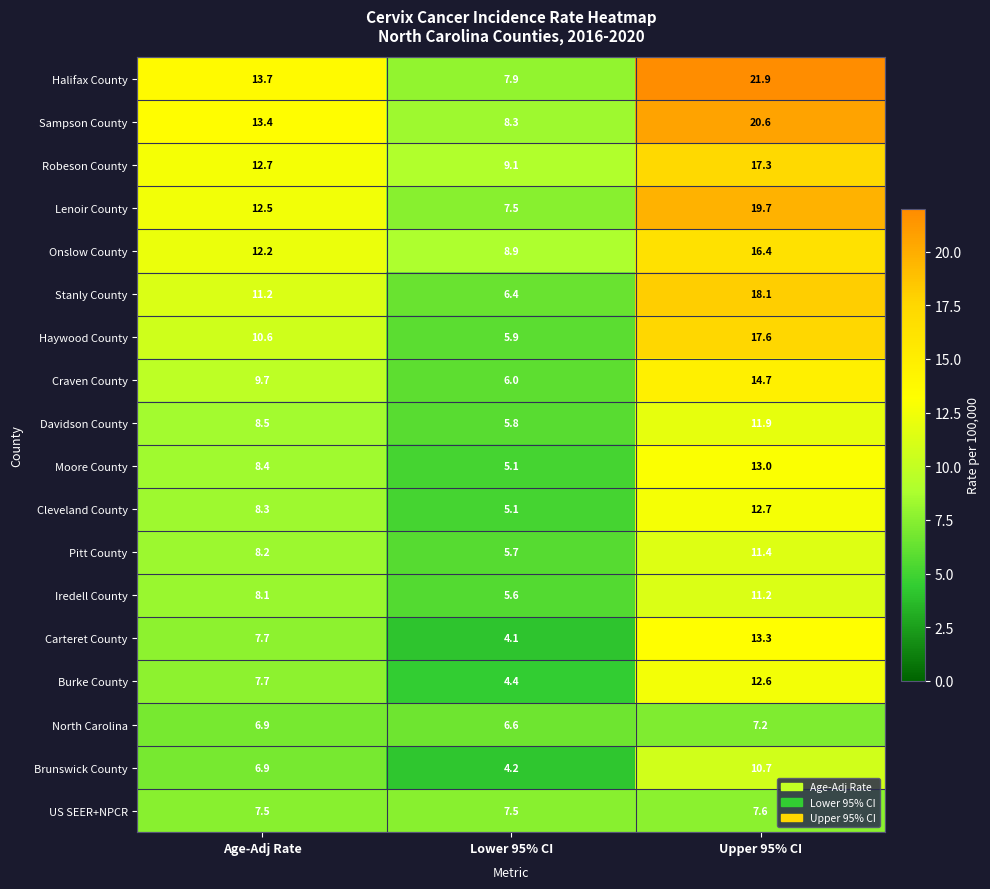

At which label does Sampson County reach its peak?

Upper 95% CI